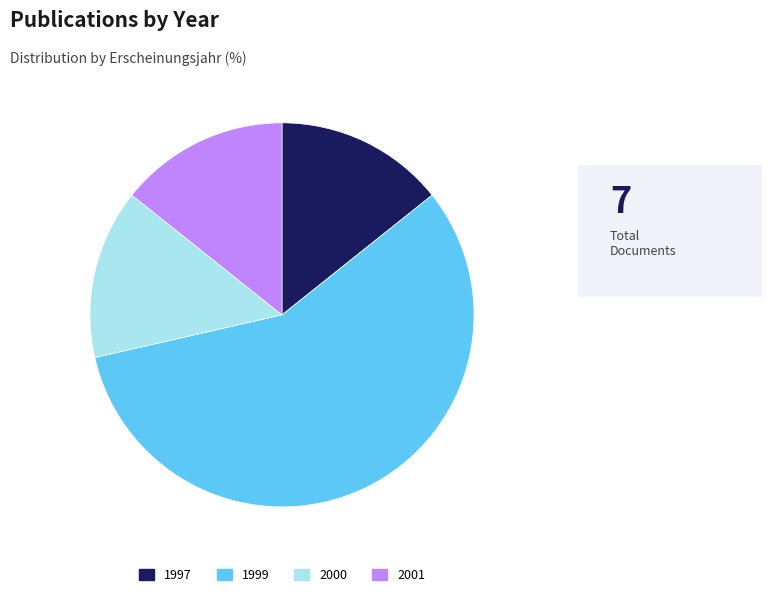

Is it true that 2000 is 9% of the pie?

False